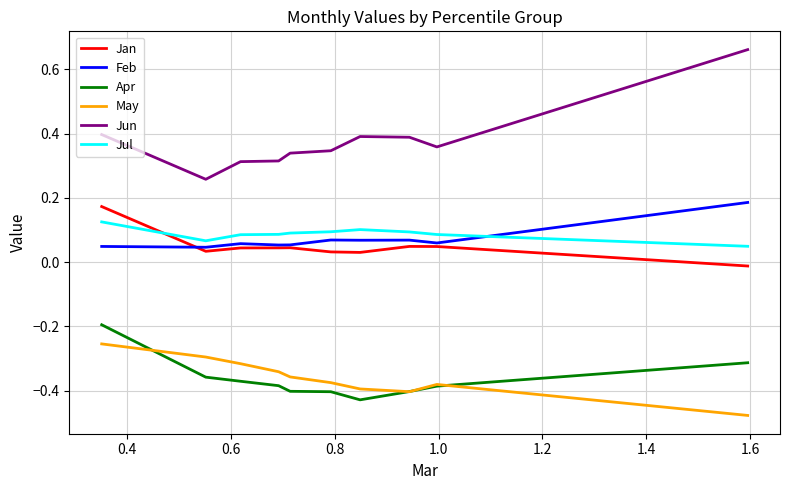

Which series has the largest range (max minus min)?

Jun